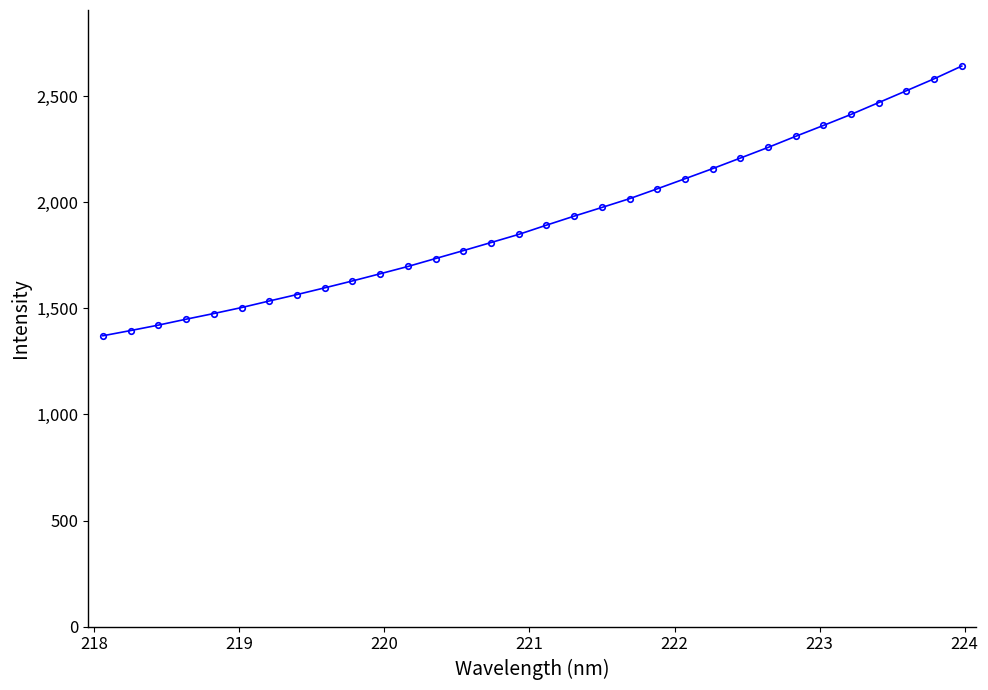

How many data points are above 1892?

16